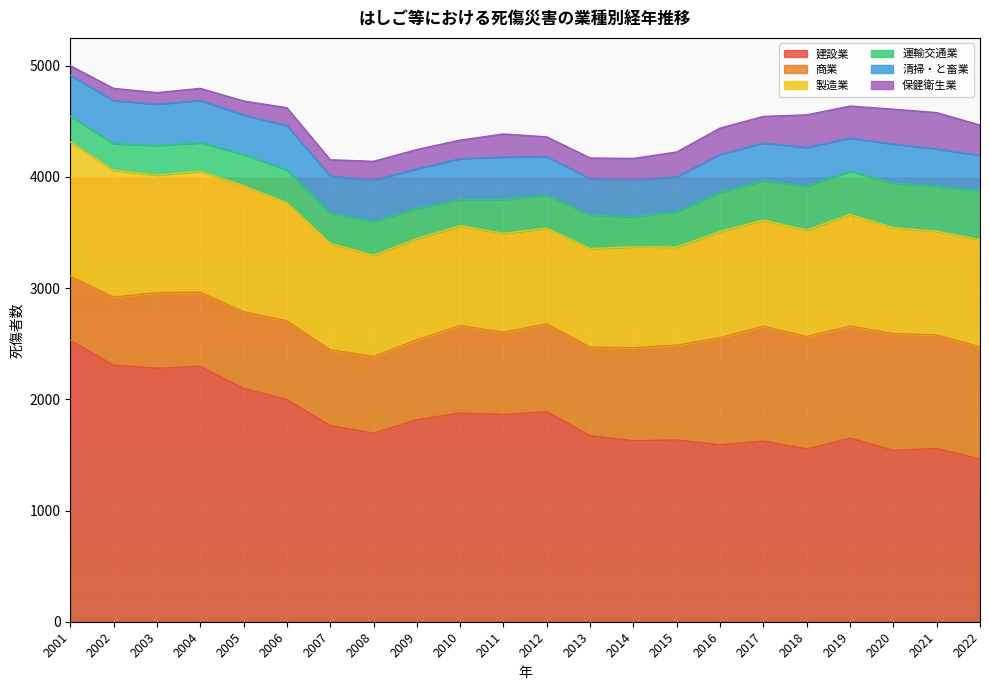

What is the maximum value for 保健衛生業?

326